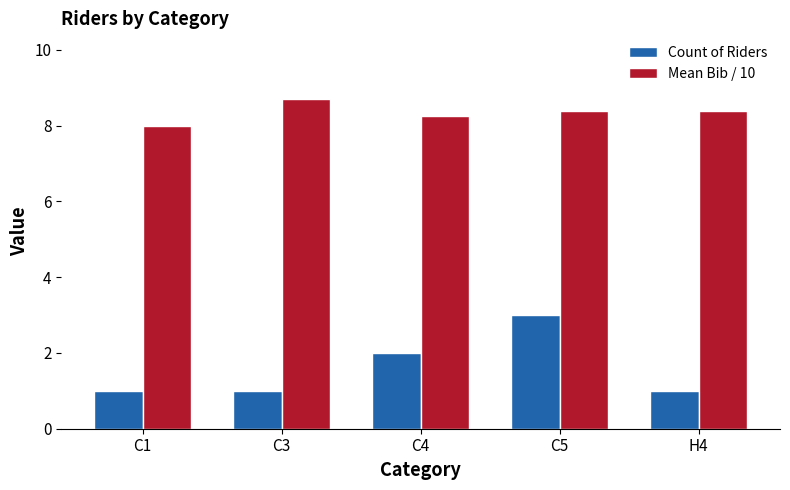

How many values in the Mean Bib / 10 series exceed 8?

4